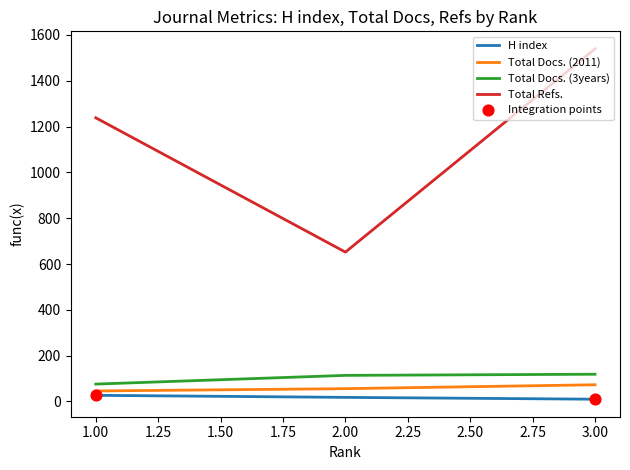

Which series contains the lowest Y value?

H index